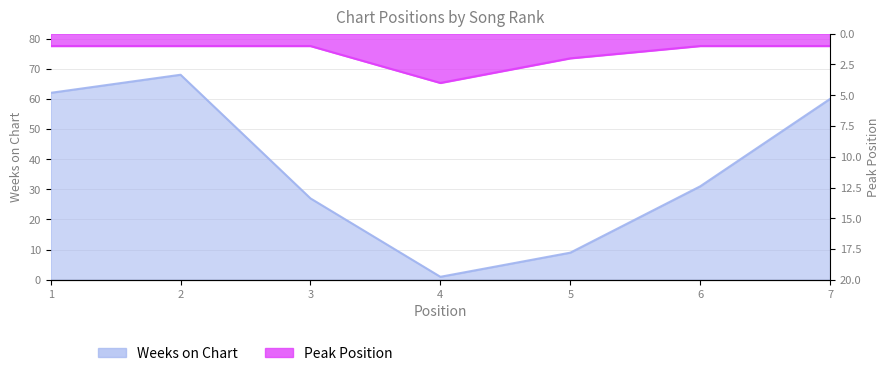

Count the number of data series in this chart.

2